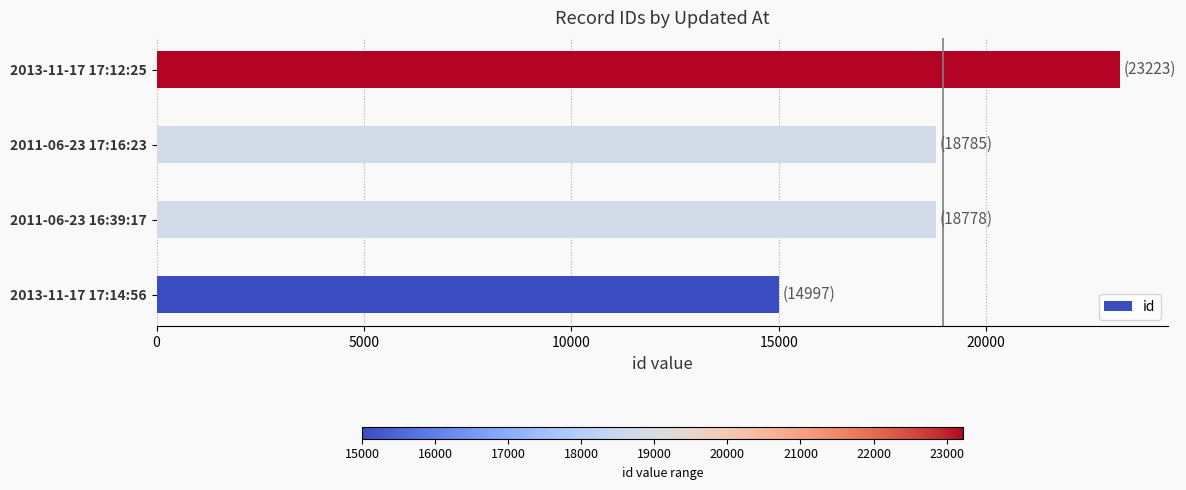

What is the sum of all values?

75783